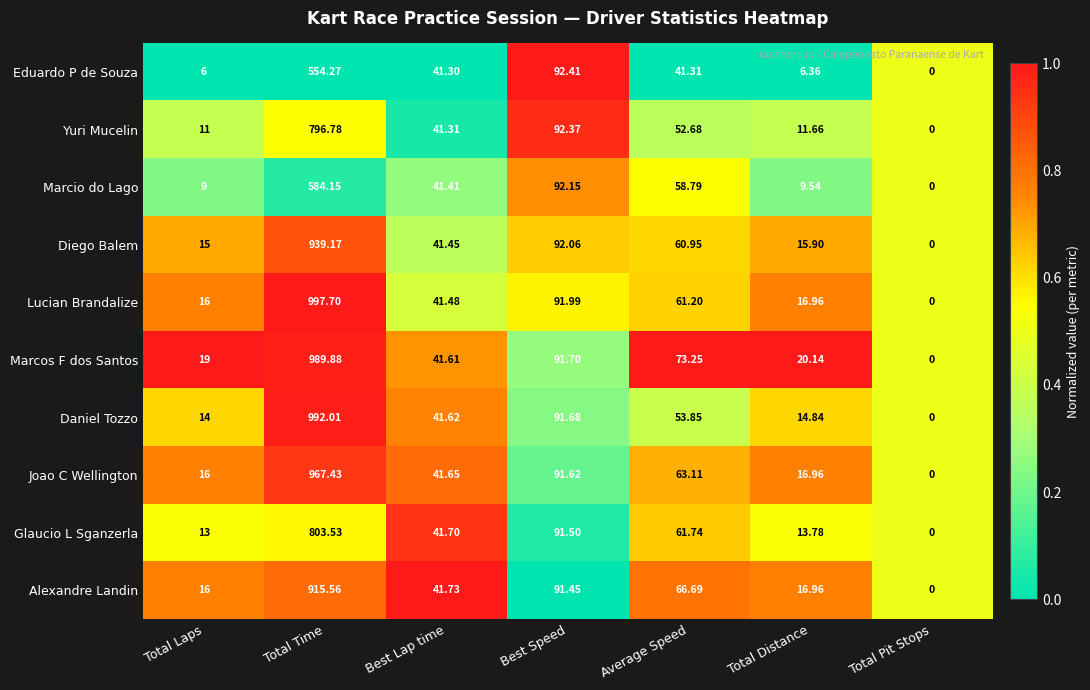

Which label corresponds to the smallest value in the chart?

Total Pit Stops